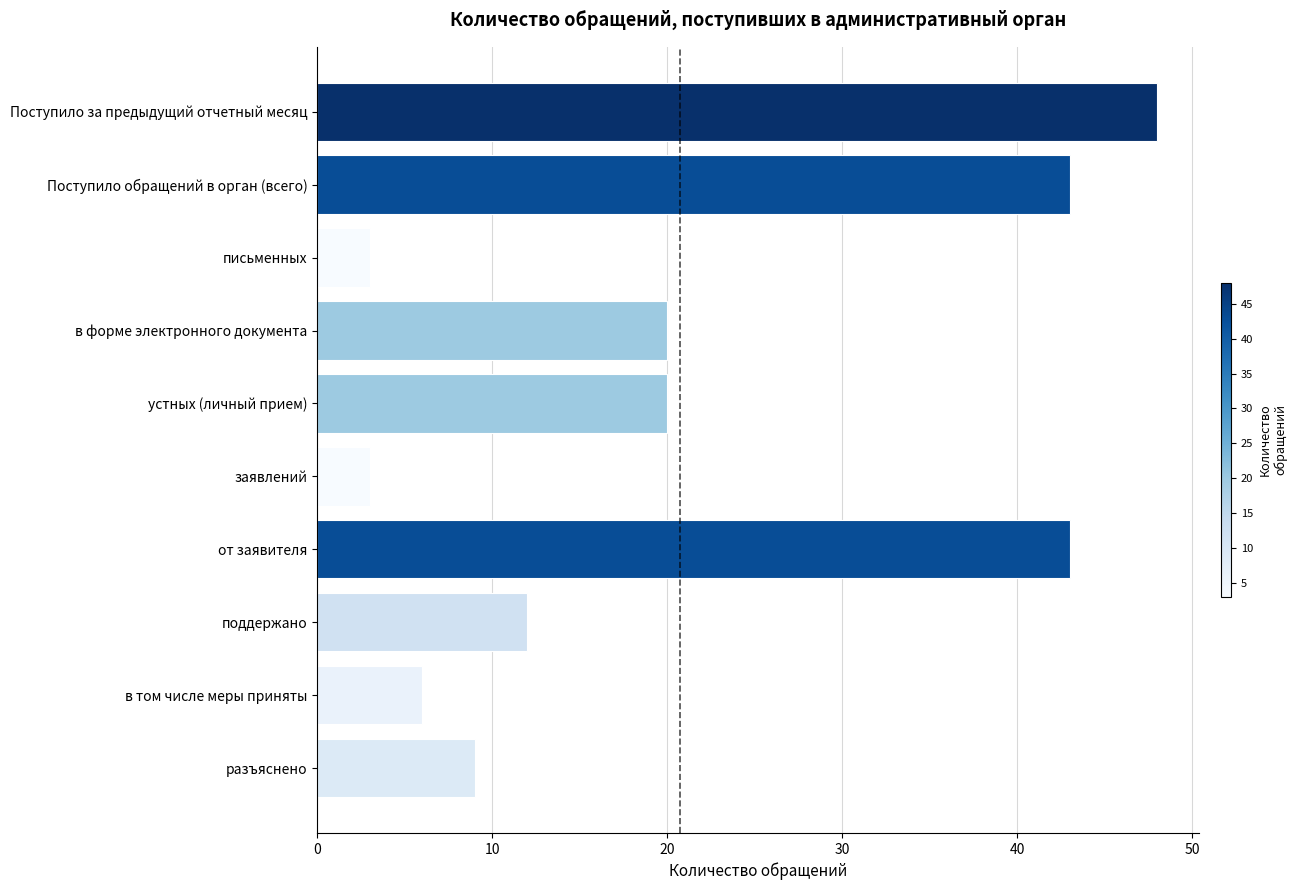

Between от заявителя and письменных, which is larger?

от заявителя